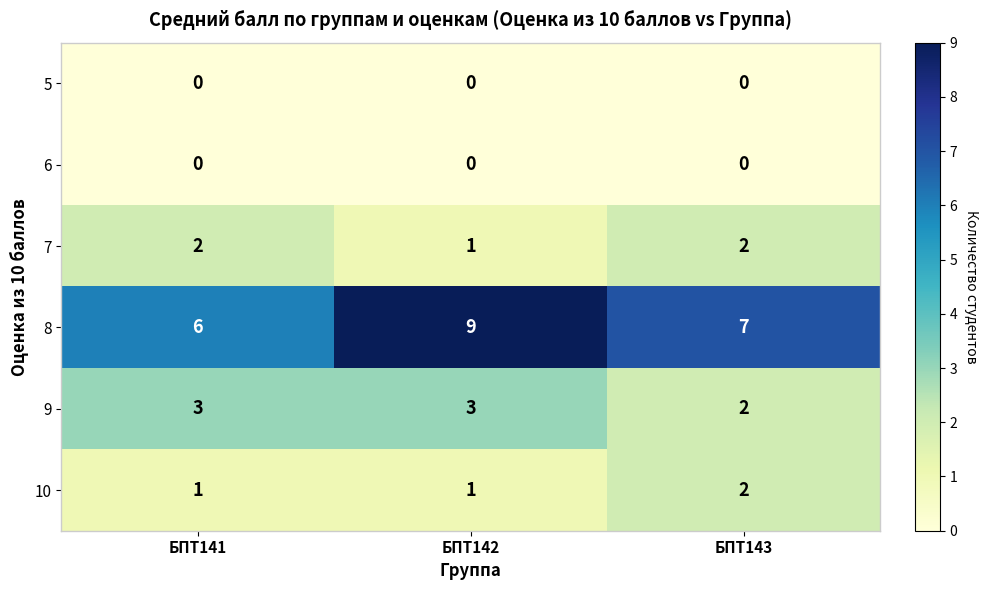

What is the greatest value displayed?

9